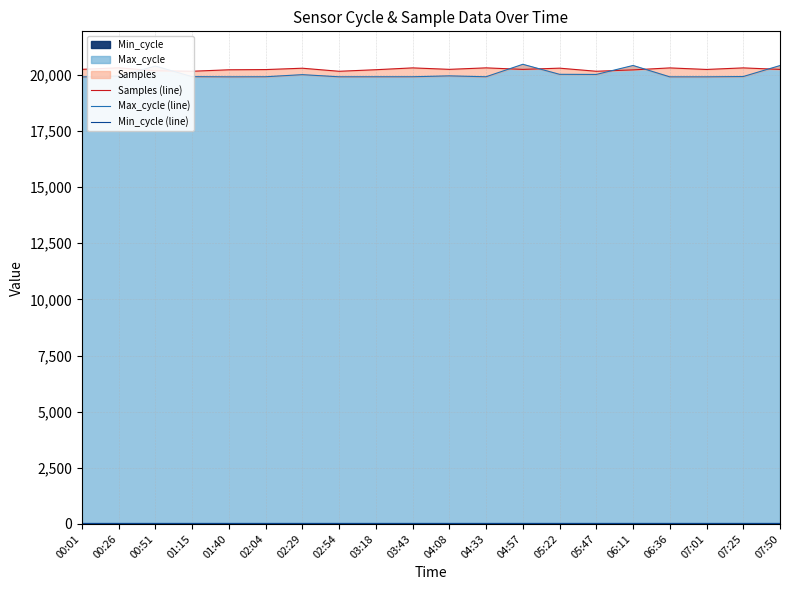

Does the chart display data point markers on the line(s)?

No